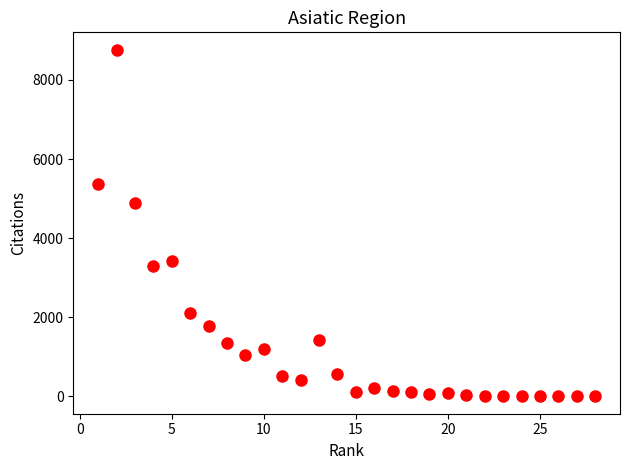

What is the range of Y values (max minus min)?

8765